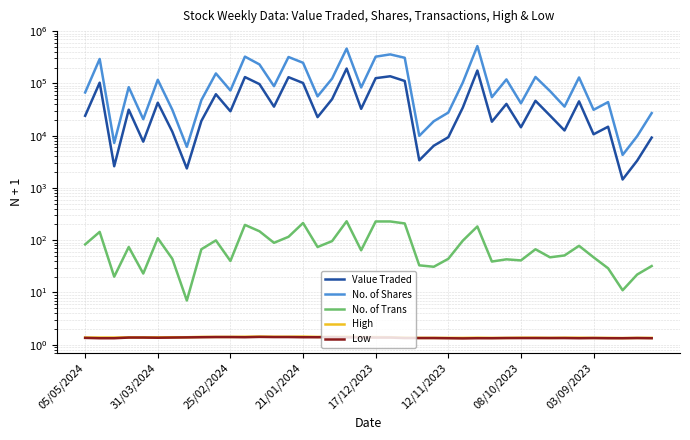

The No. of Shares series shows 35907.0 at 33. True or false?

True